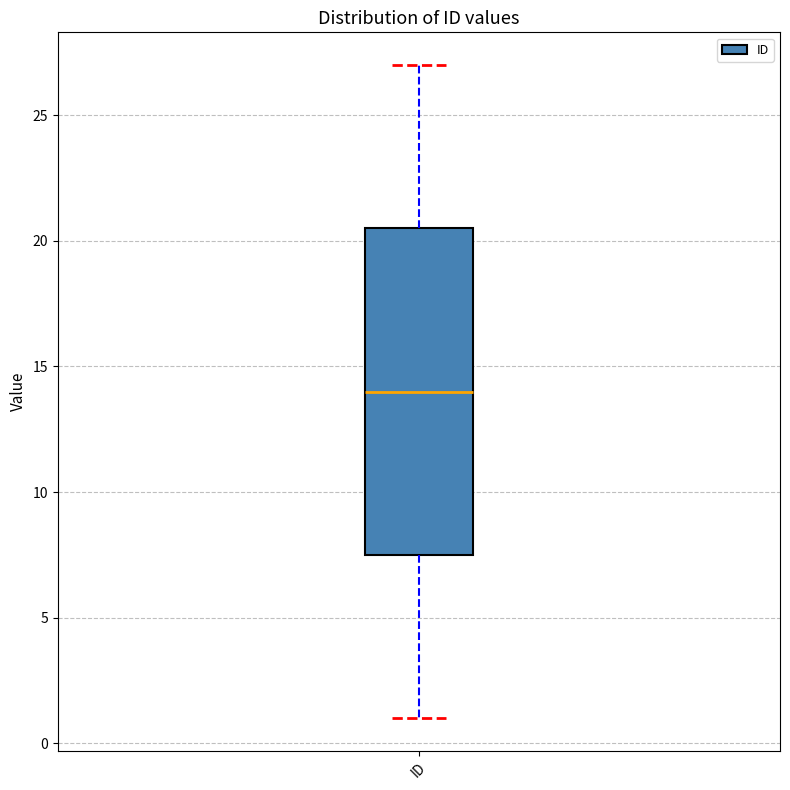

Where does the upper whisker of the box for ID end on the y-axis? The values are not printed on the chart, so give them approximately, as read against the axis.

27.0